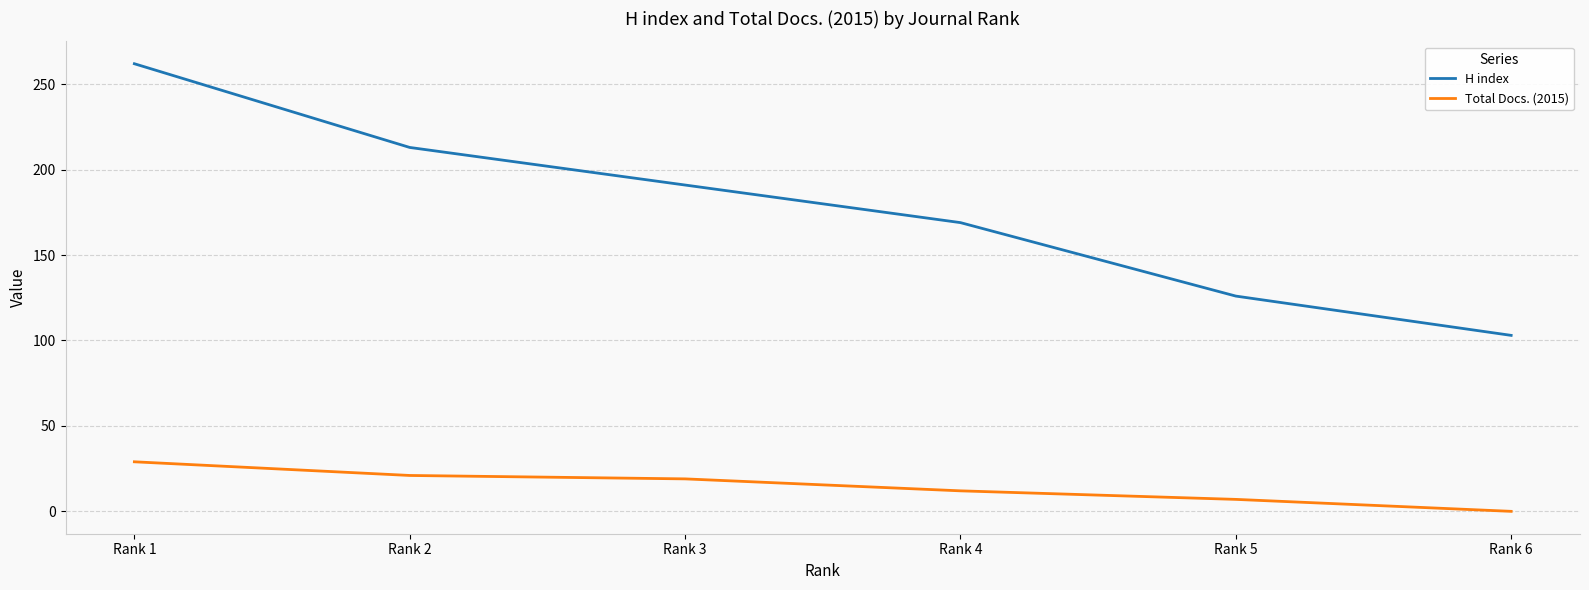

True or false: Total Docs. (2015) and H index cross at least once.

False